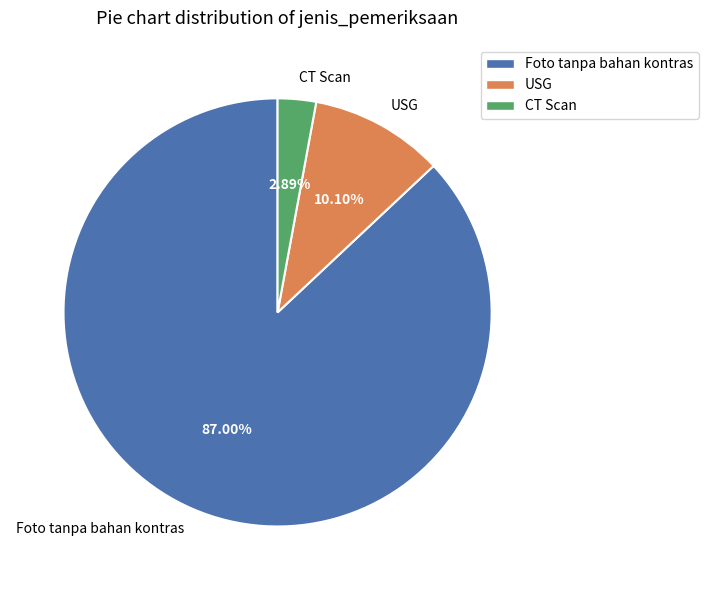

To the nearest percent, what portion does USG represent?

10%